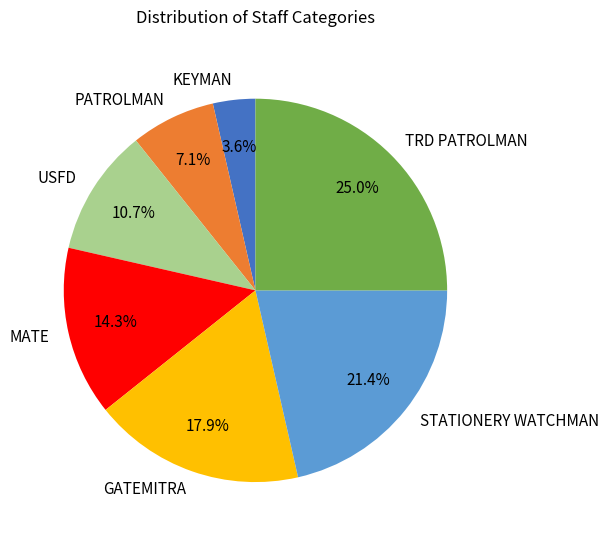

Approximately how many times larger is the value at KEYMAN compared to USFD?

0.3